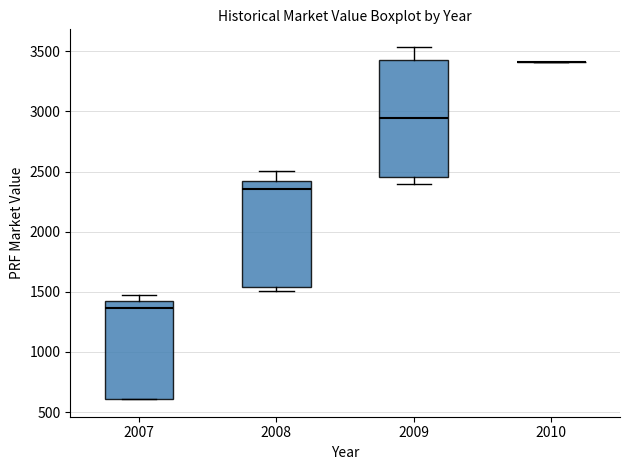

Where is the upper edge of the box at x = 2009 on the y-axis? The values are not printed on the chart, so give them approximately, as read against the axis.

3450